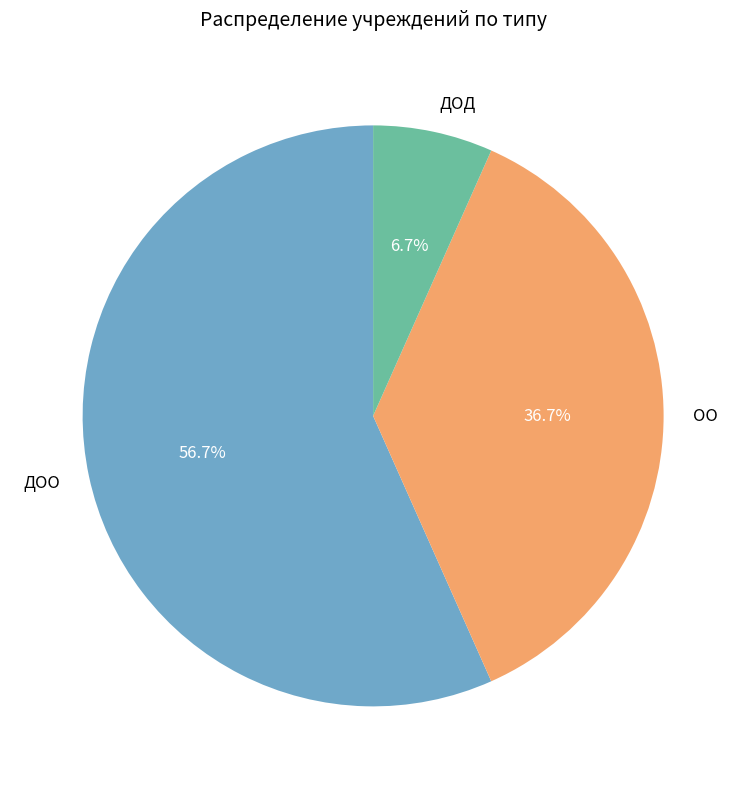

Is there any slice that represents more than half of the pie?

Yes